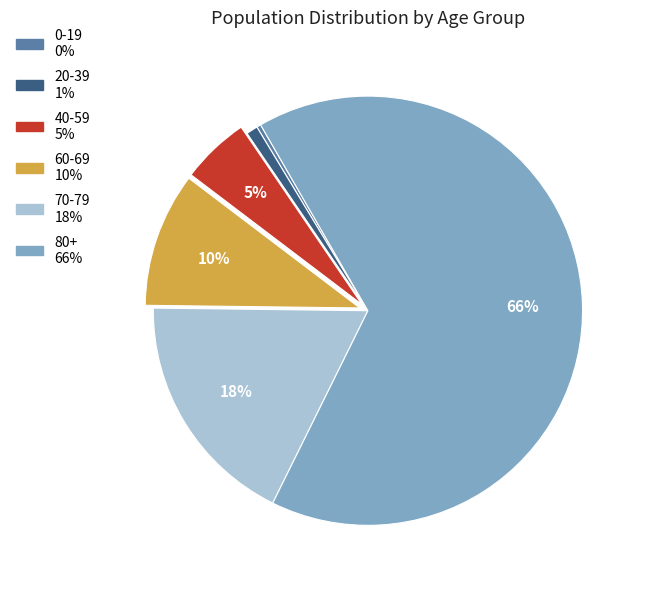

Does any single category account for the majority?

Yes